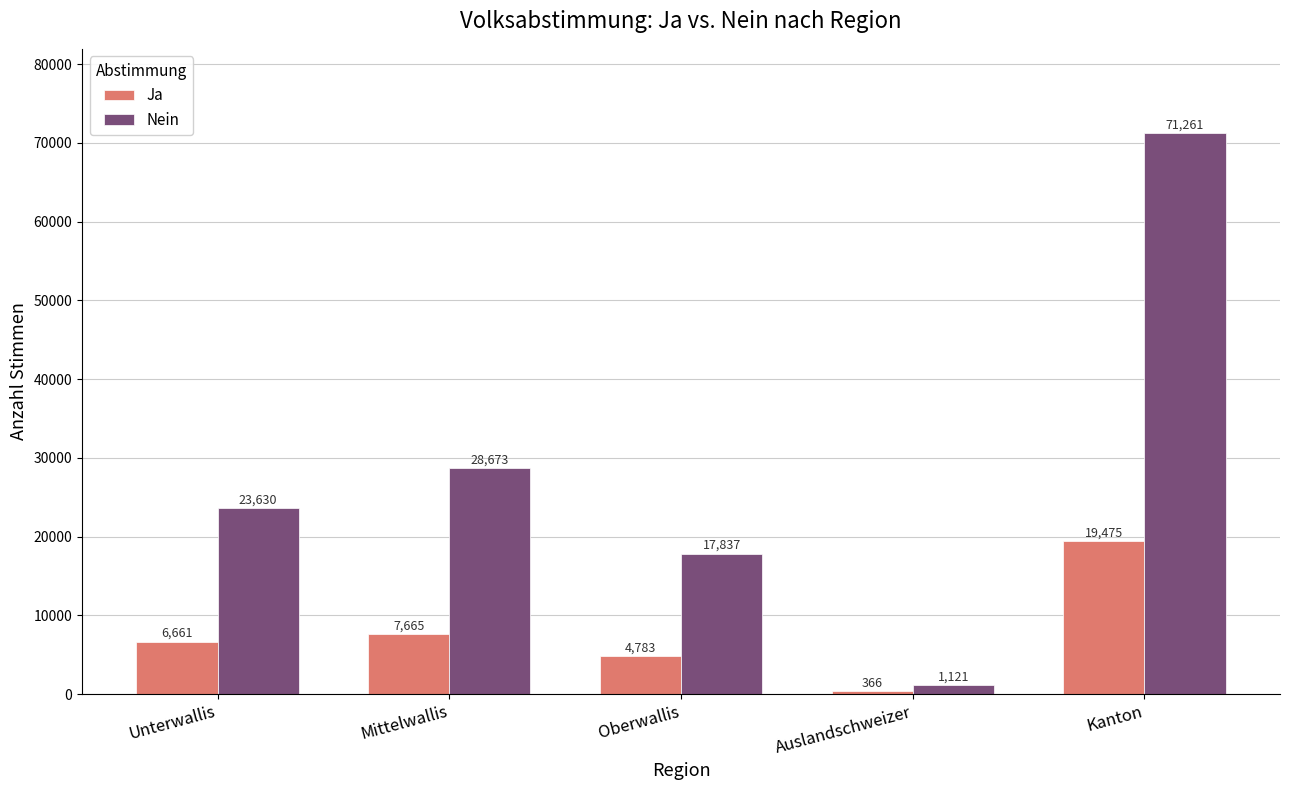

Read the Ja value at Unterwallis, to the nearest 100.

6700